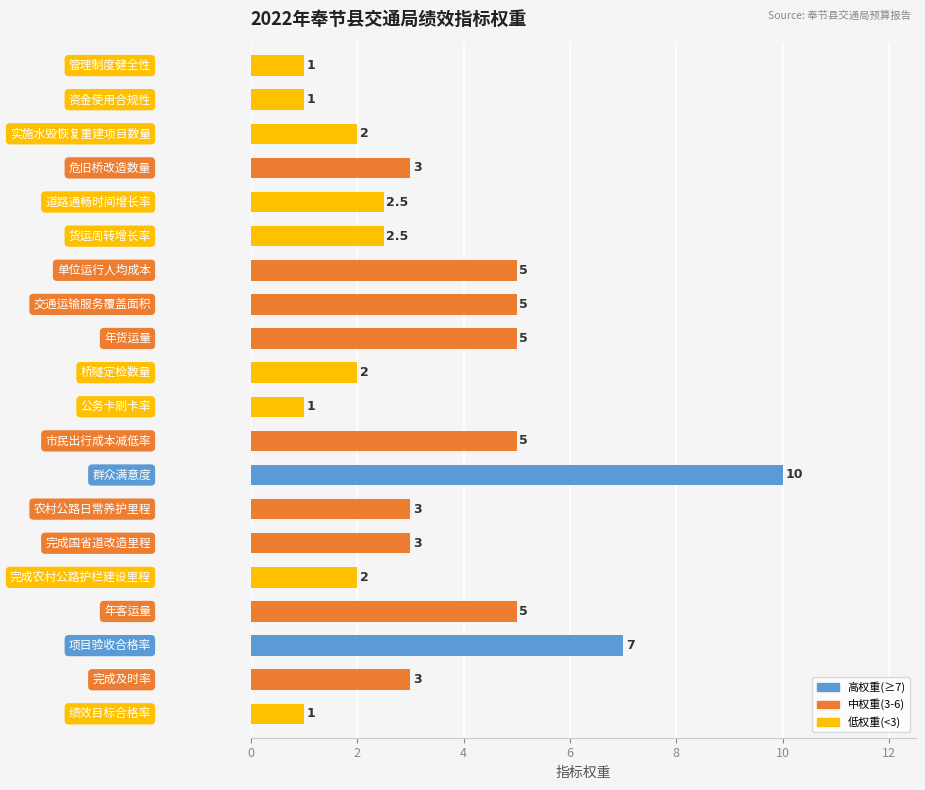

Does the chart contain any negative values?

No